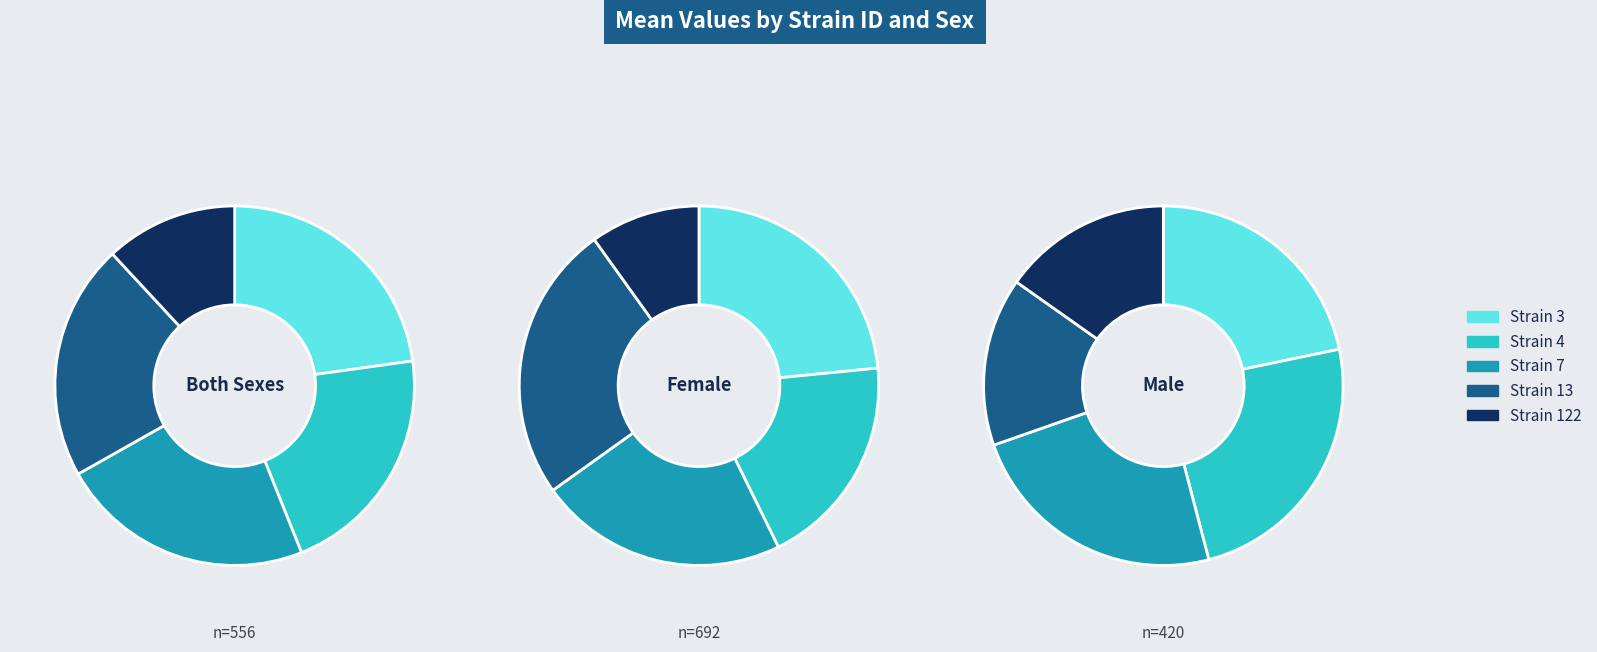

True or false: 122 accounts for 10% of the total.

True